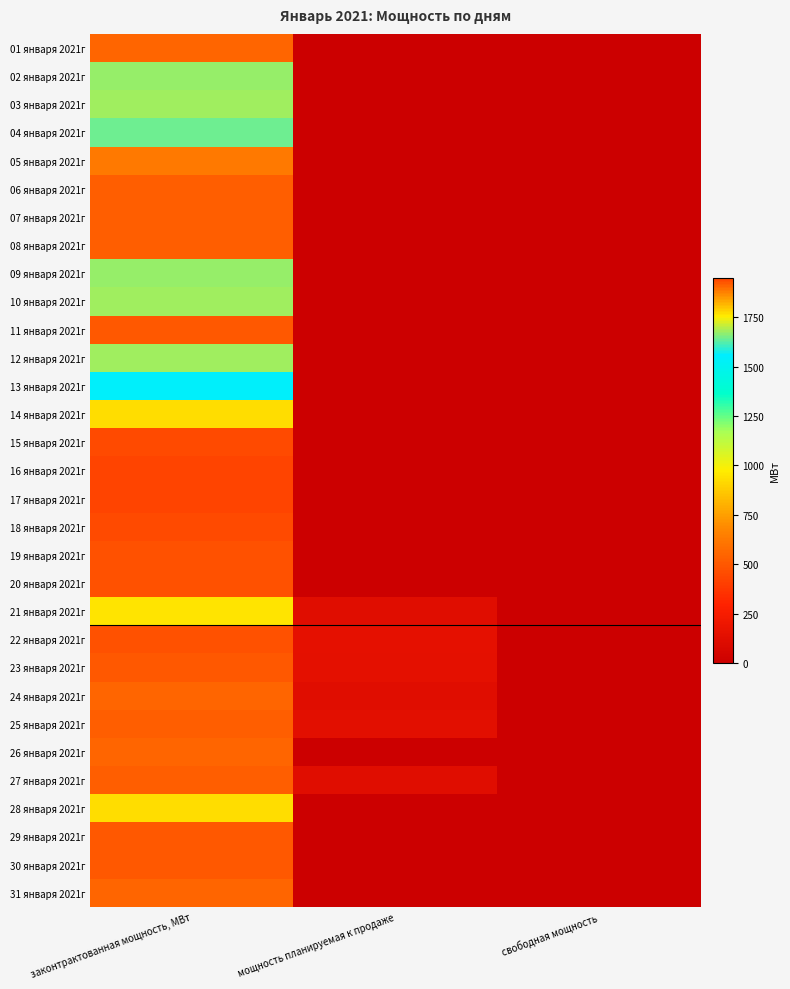

What is the greatest value displayed?

1950.1